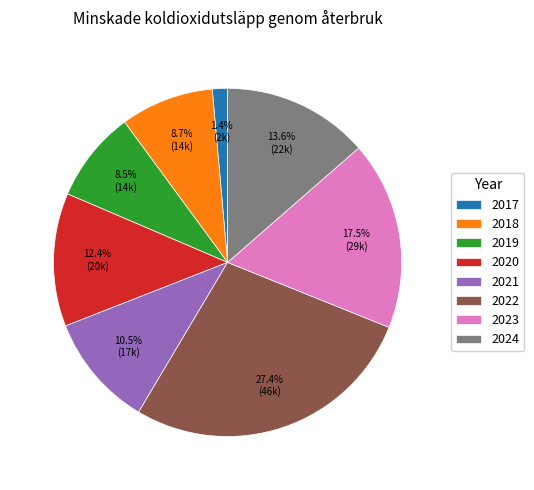

Which category has the biggest portion of the pie?

2022